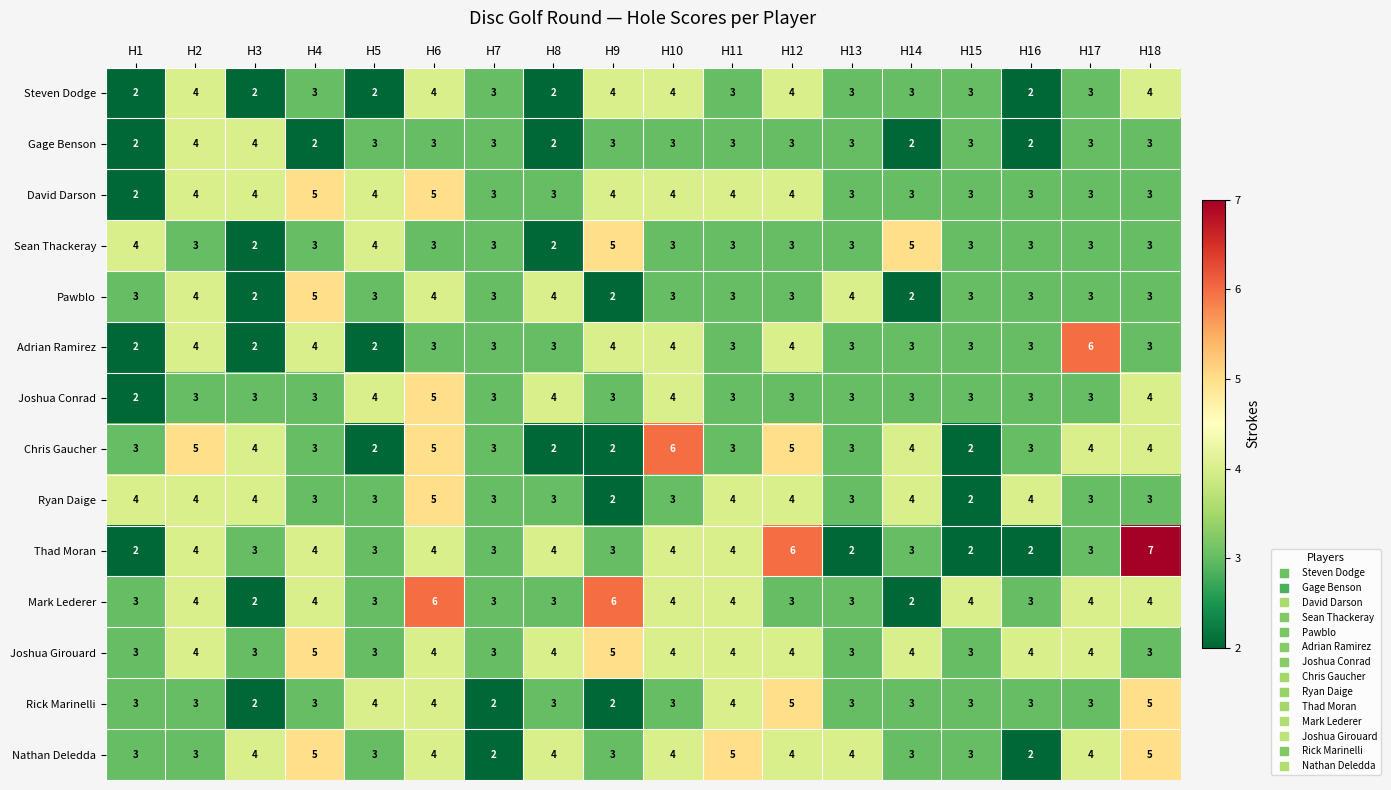

Count the Pawblo values in the range 3 to 4.

14